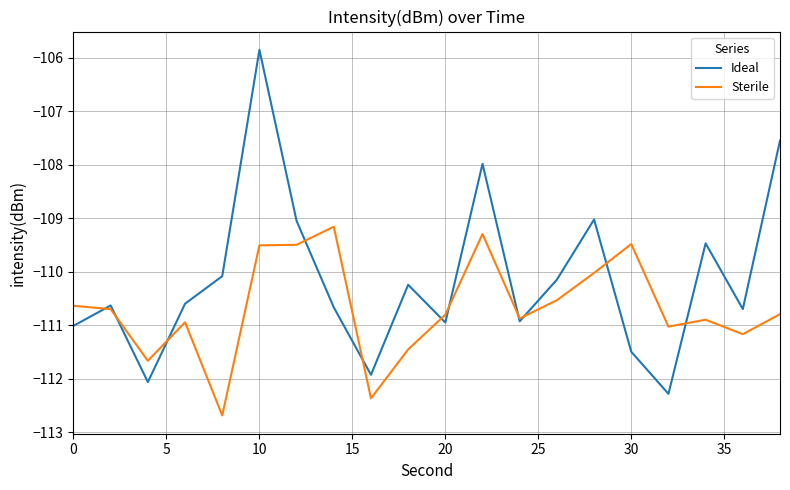

Which series has the widest spread of values?

Ideal